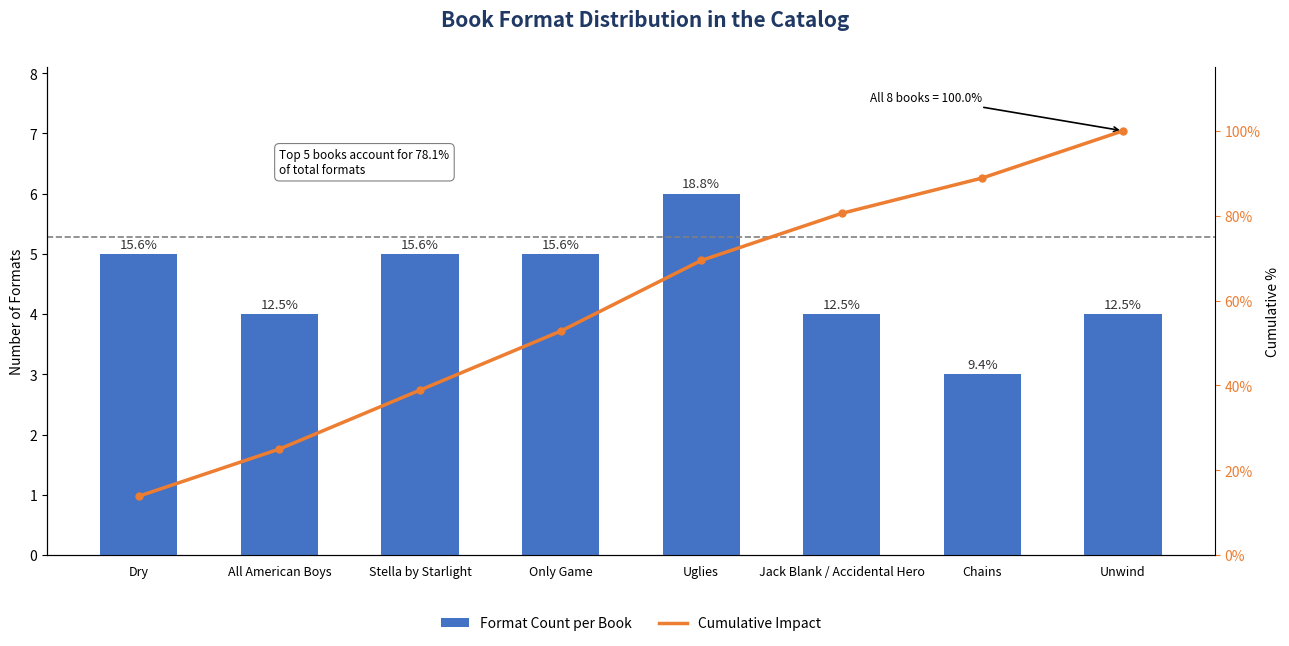

Where is Format Count per Book nearest to the value 4?

All American Boys